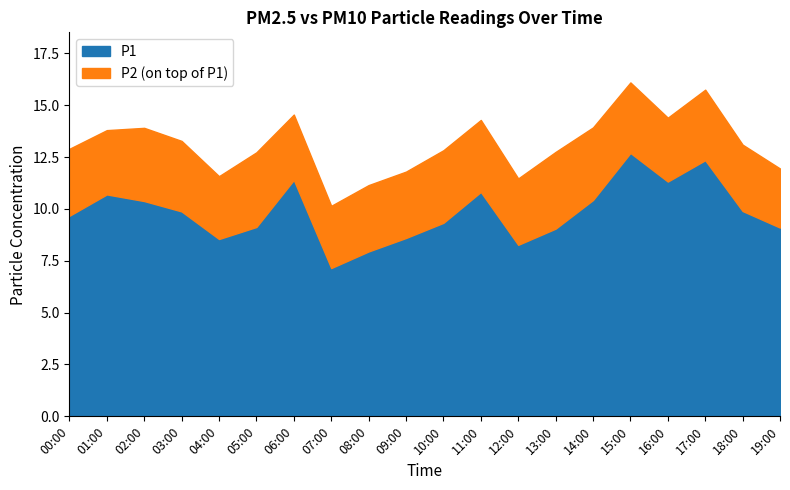

True or false: P2 and P1 cross at least once.

False